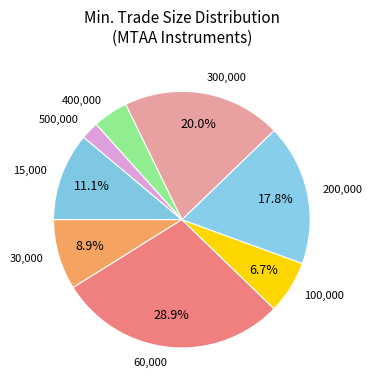

To the nearest percent, what is the average slice percentage?

12%